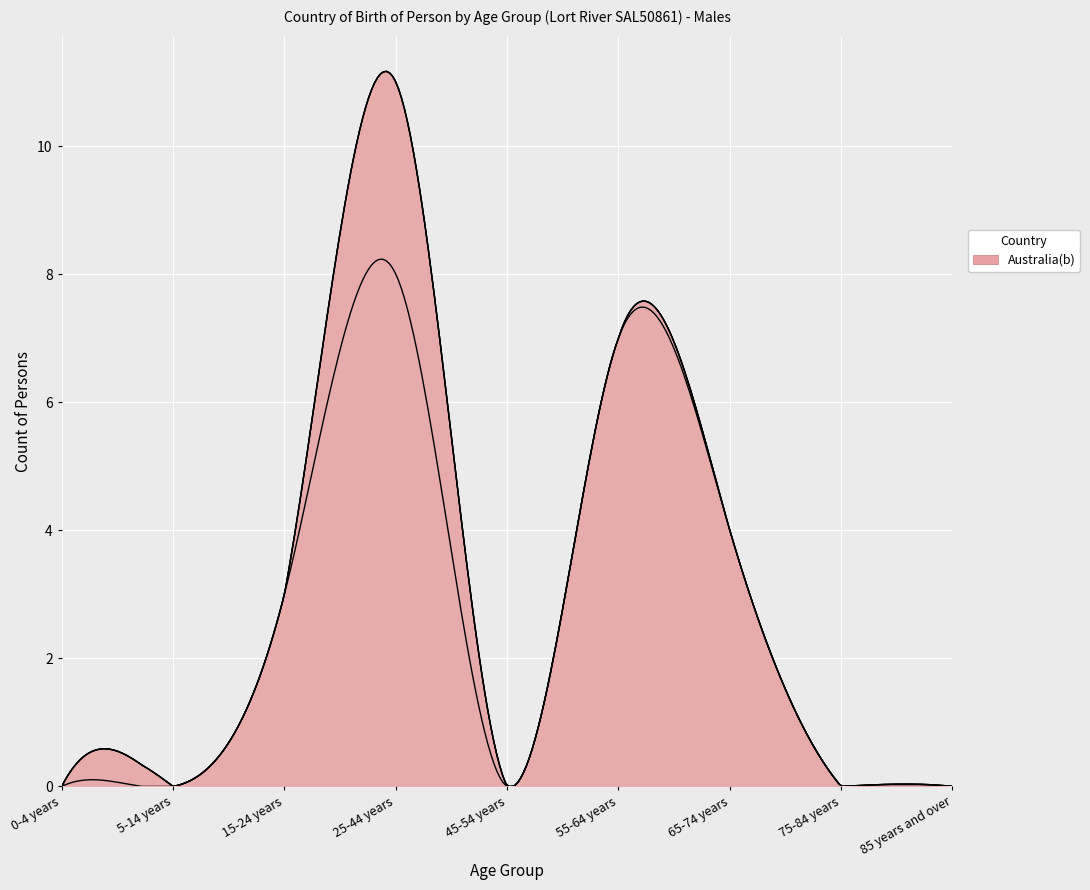

At which category is the sum across all series the highest?

25-44 years